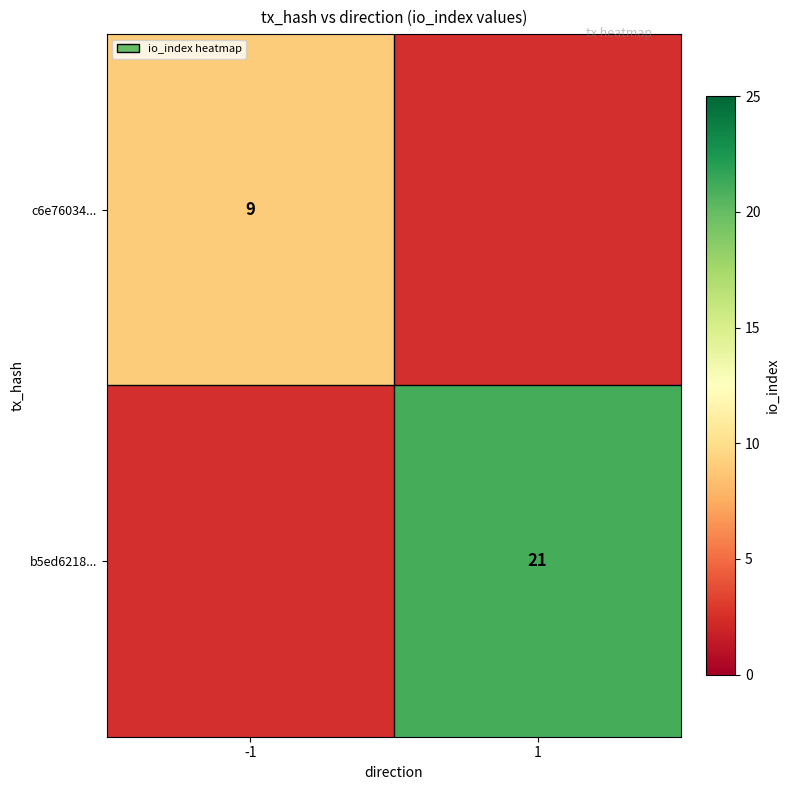

The value of b5ed6218... at 1 is 5. True or false?

False